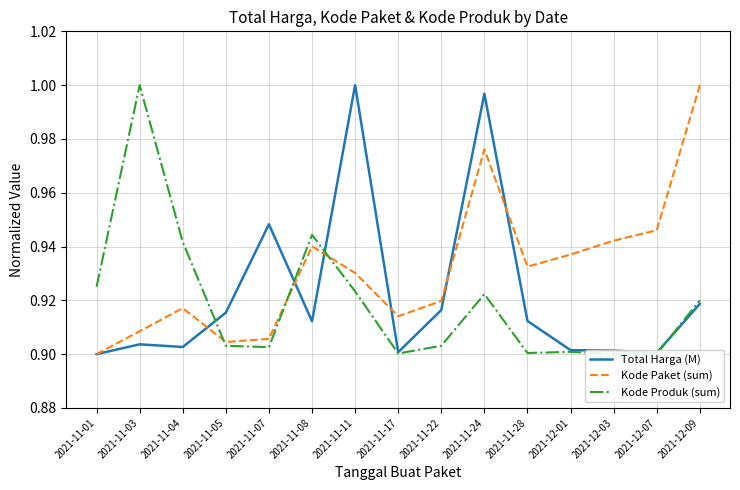

What is the label of the 3rd point from the left?

2021-11-04